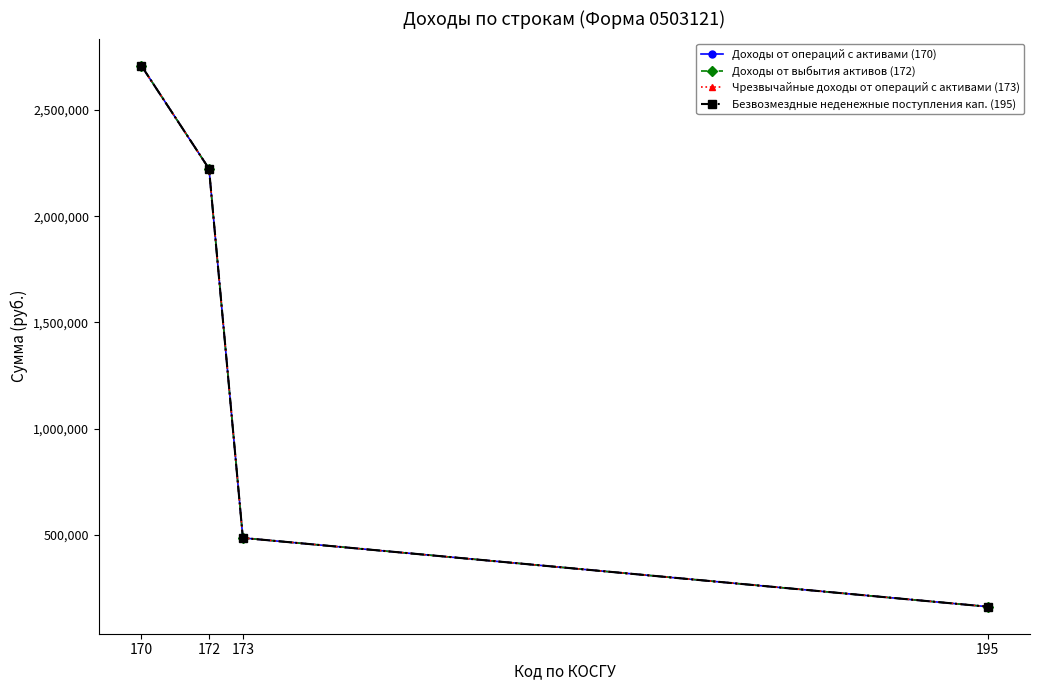

Does the chart display data point markers on the line(s)?

Yes